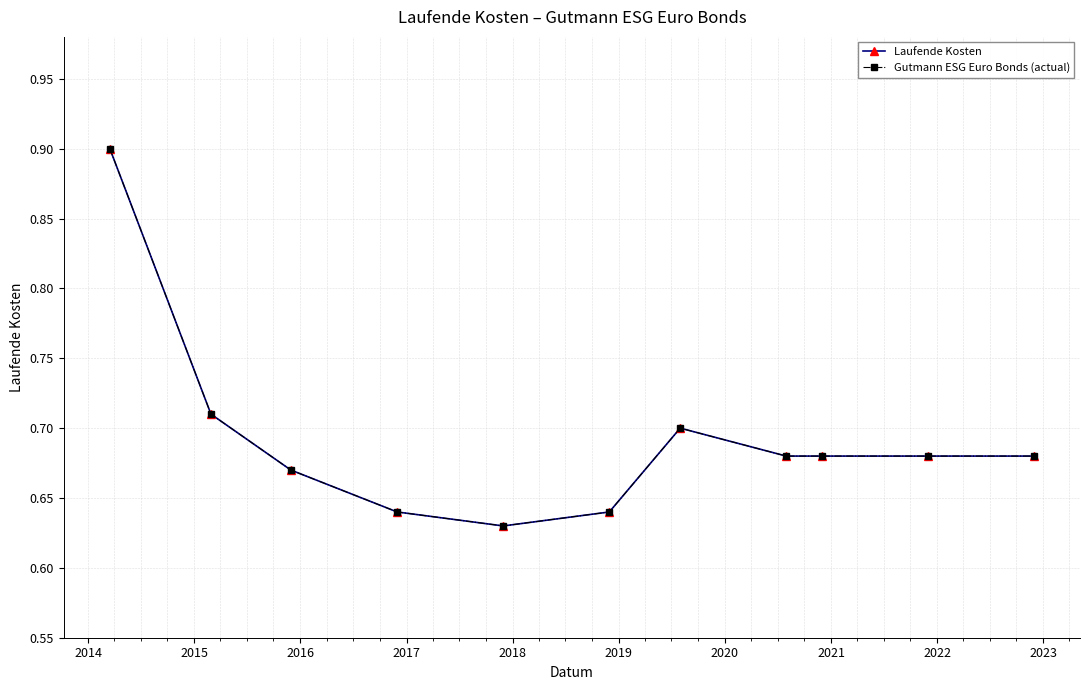

Is this an area chart (filled region under the line)?

No